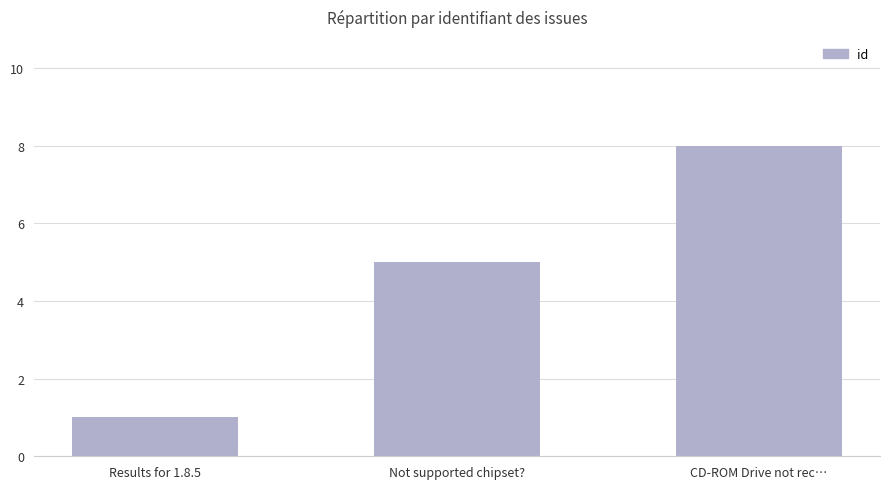

Between Not supported chipset? and CD-ROM Drive not rec…, which is larger?

CD-ROM Drive not rec…